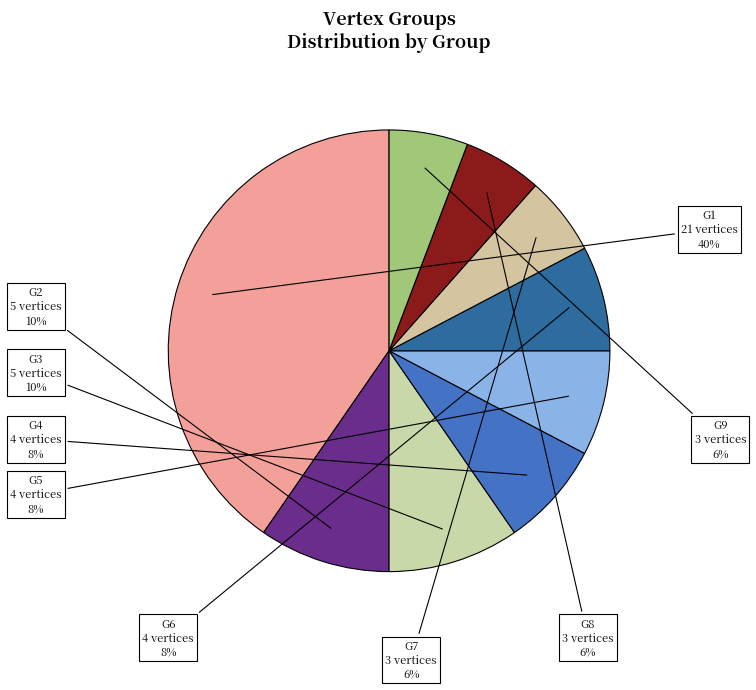

To the nearest percent, what percentage of the pie is G2?

10%